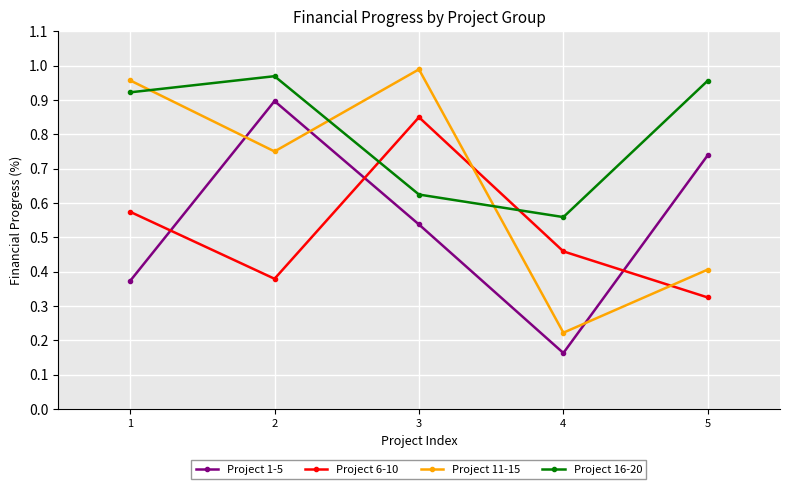

Between which two adjacent categories do Project 1-5 and Project 11-15 first intersect?

1 and 2